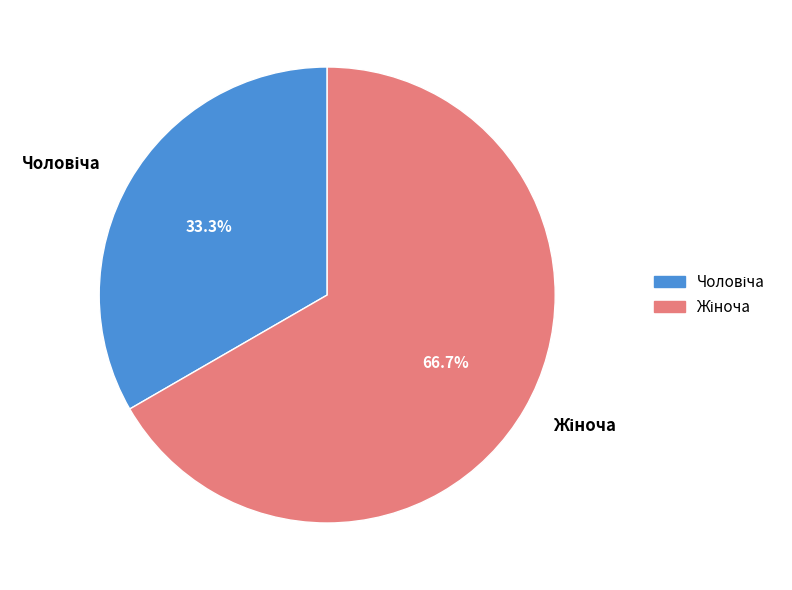

To the nearest percent, what is the average slice percentage?

50%